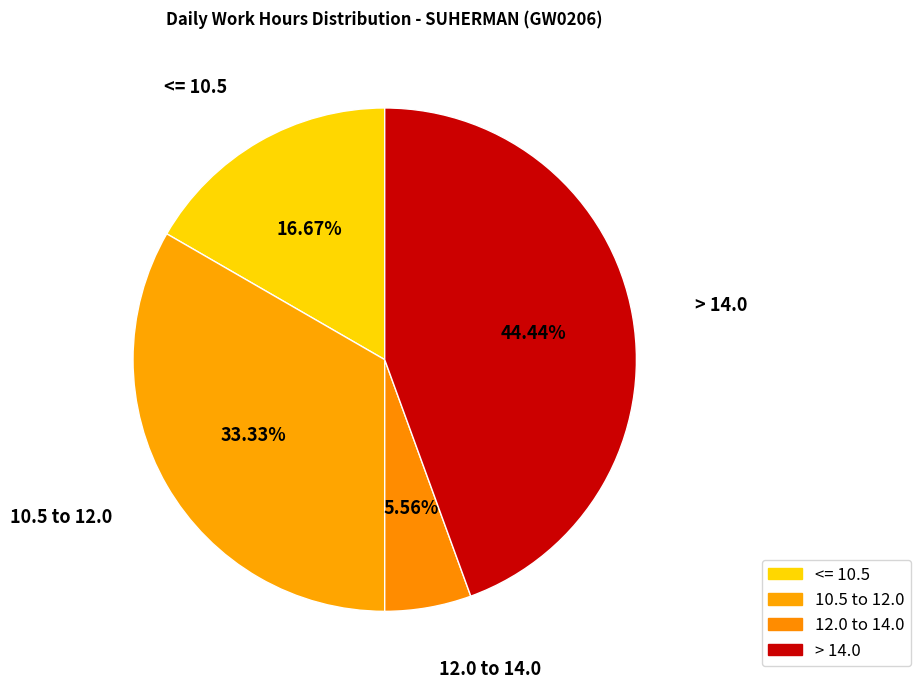

Which slice is the largest?

> 14.0